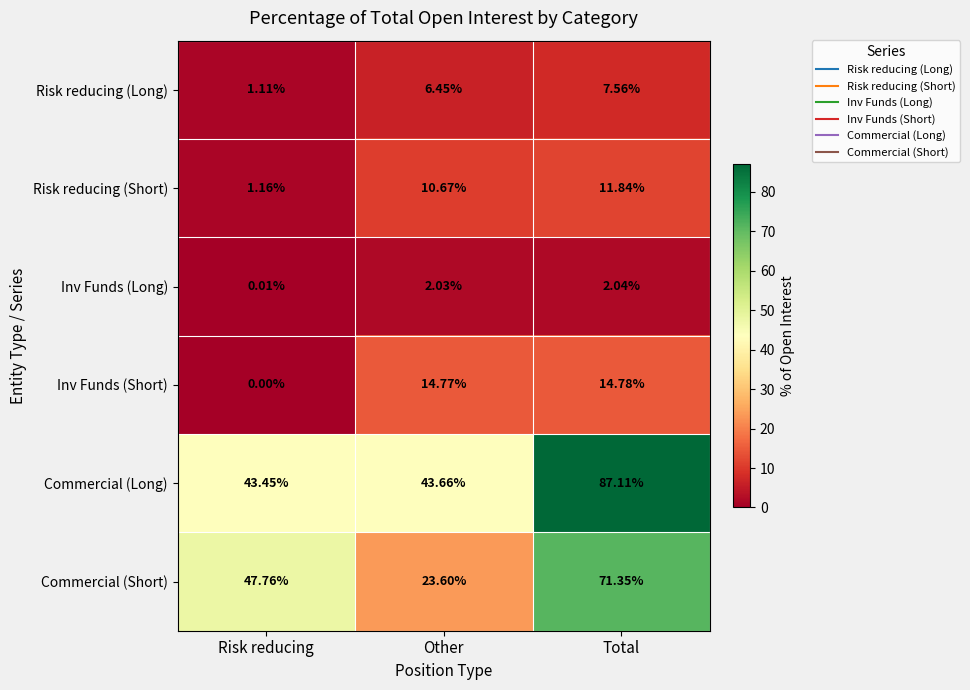

Which series has the largest range (max minus min)?

Commercial (Short)